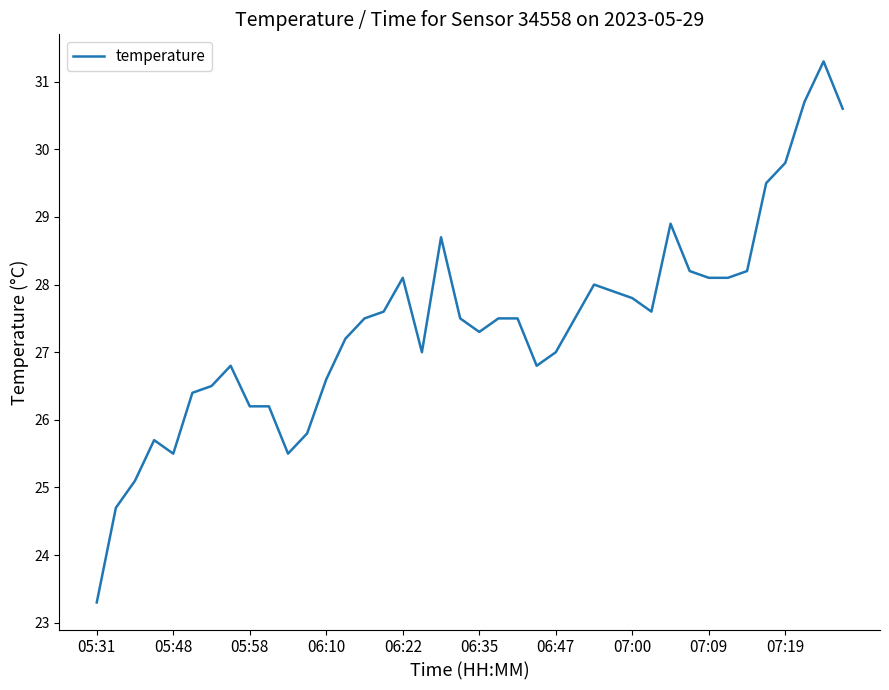

What is the greatest value displayed?

31.3